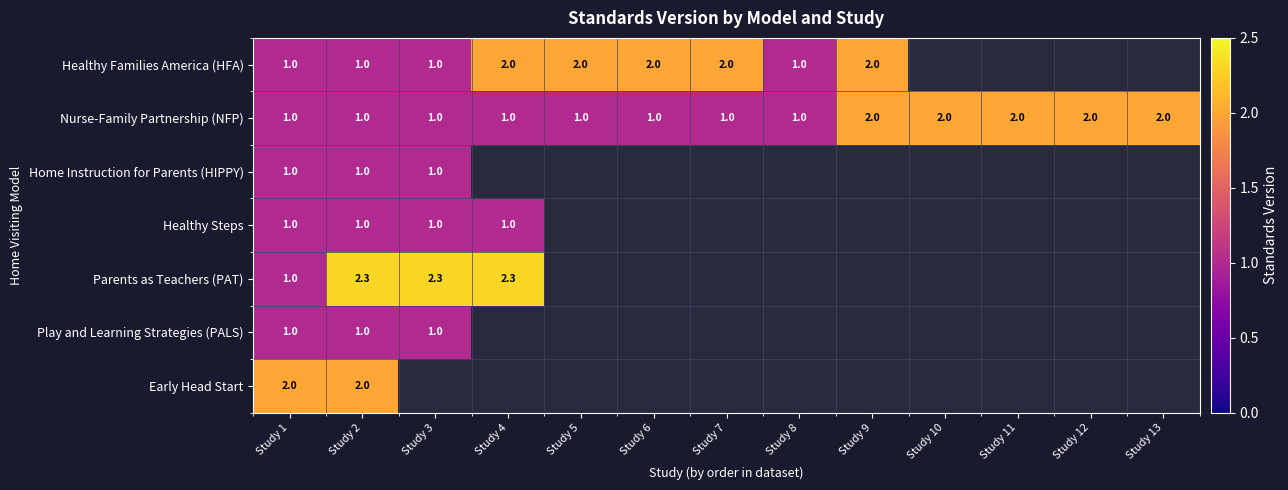

What is the highest value of the Nurse-Family Partnership (NFP) series?

2.0